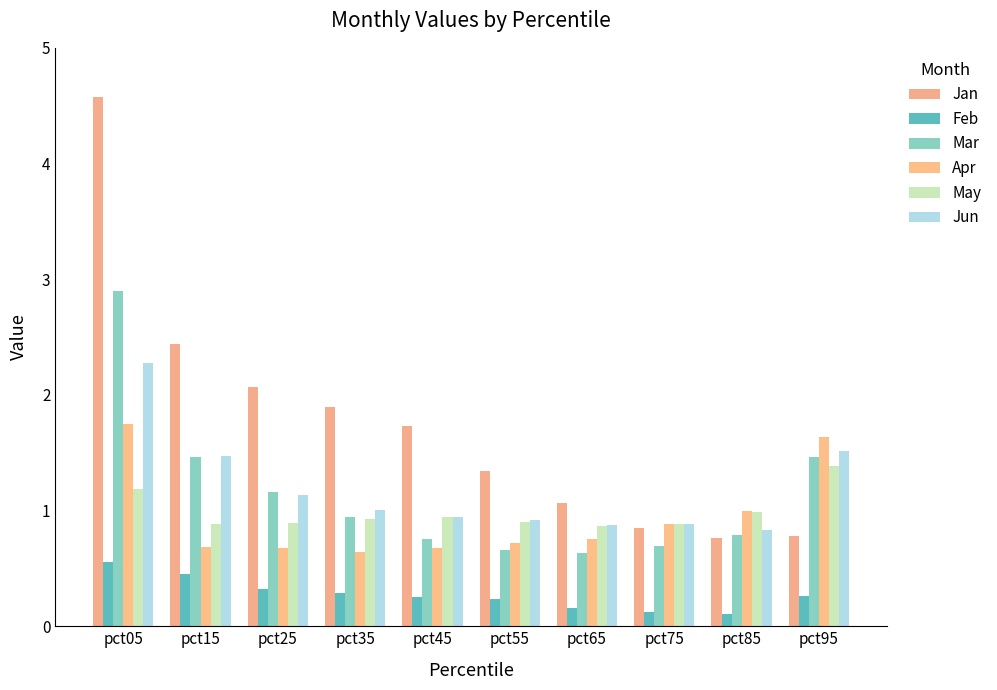

What is the difference between the highest and lowest values at pct85?

0.9